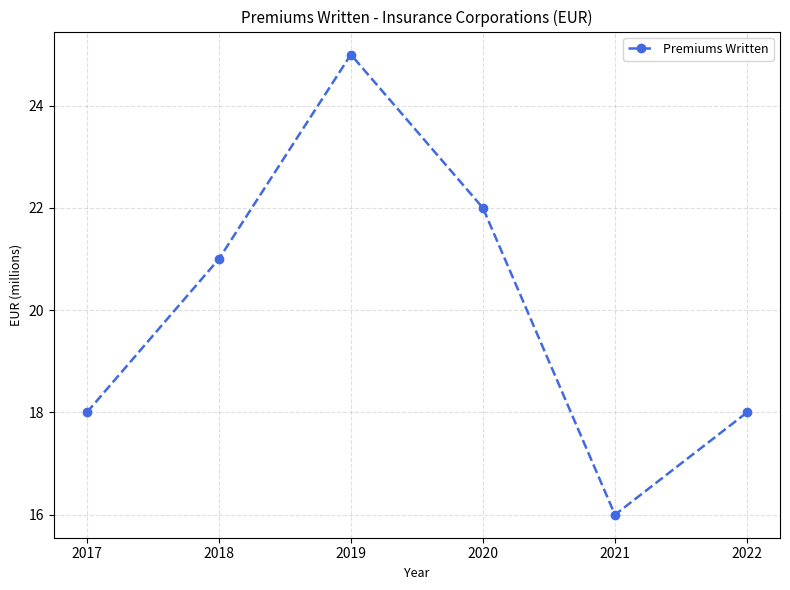

The chart shows a value of 18 at 2022. True or false?

True